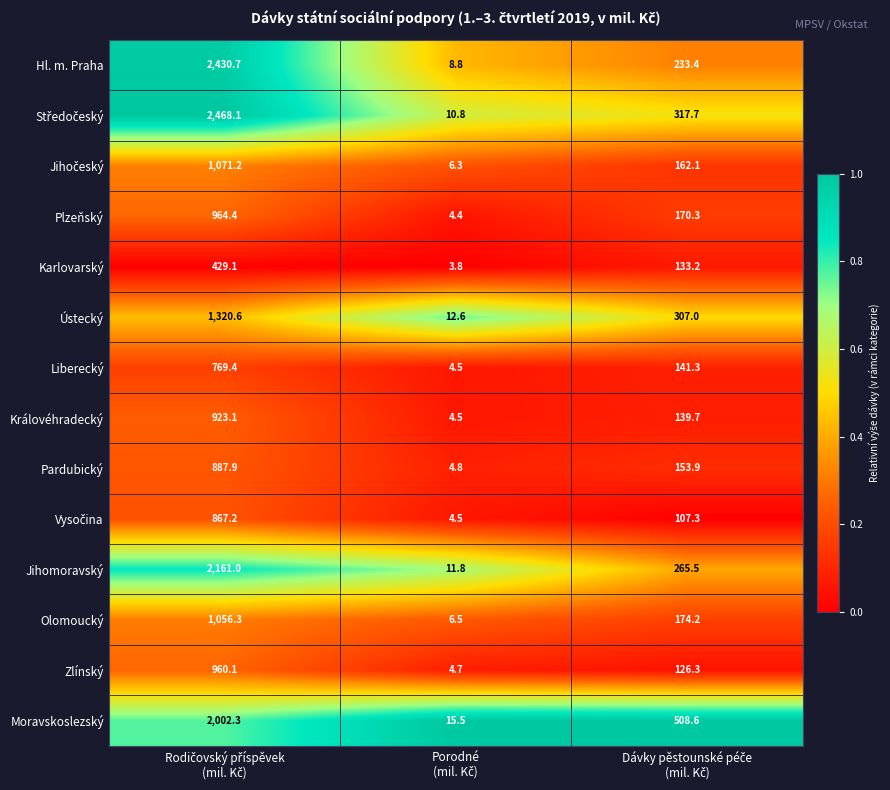

What is the difference between the maximum and minimum values in the Plzeňský series?

960.0